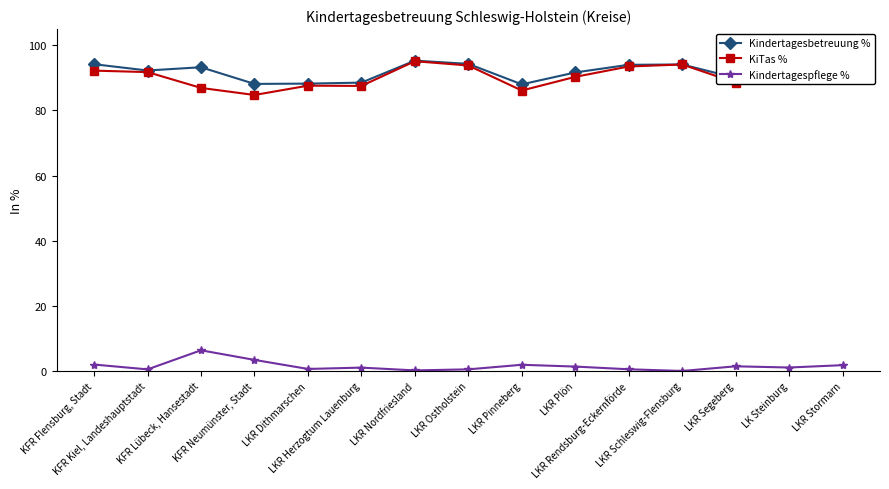

What is the maximum value for Kindertagesbetreuung %?

95.3